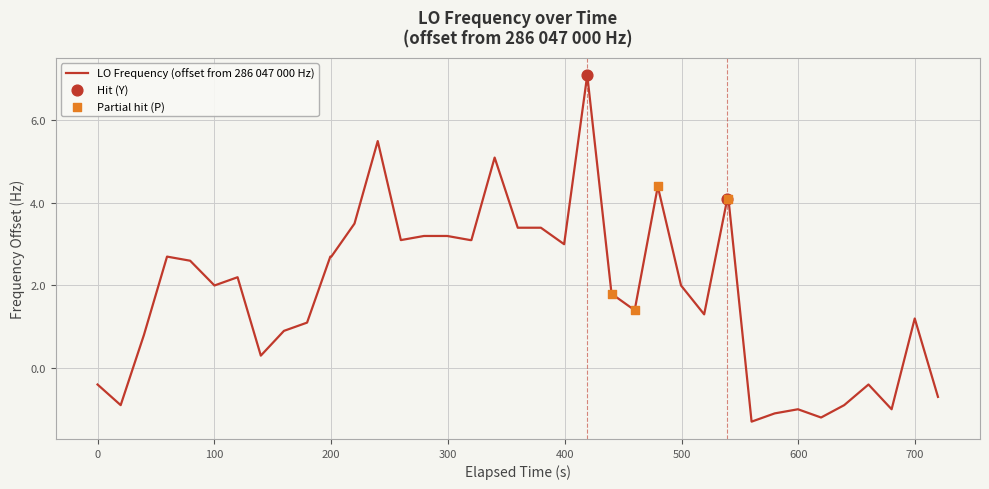

What is the minimum value shown in the chart?

-1.3